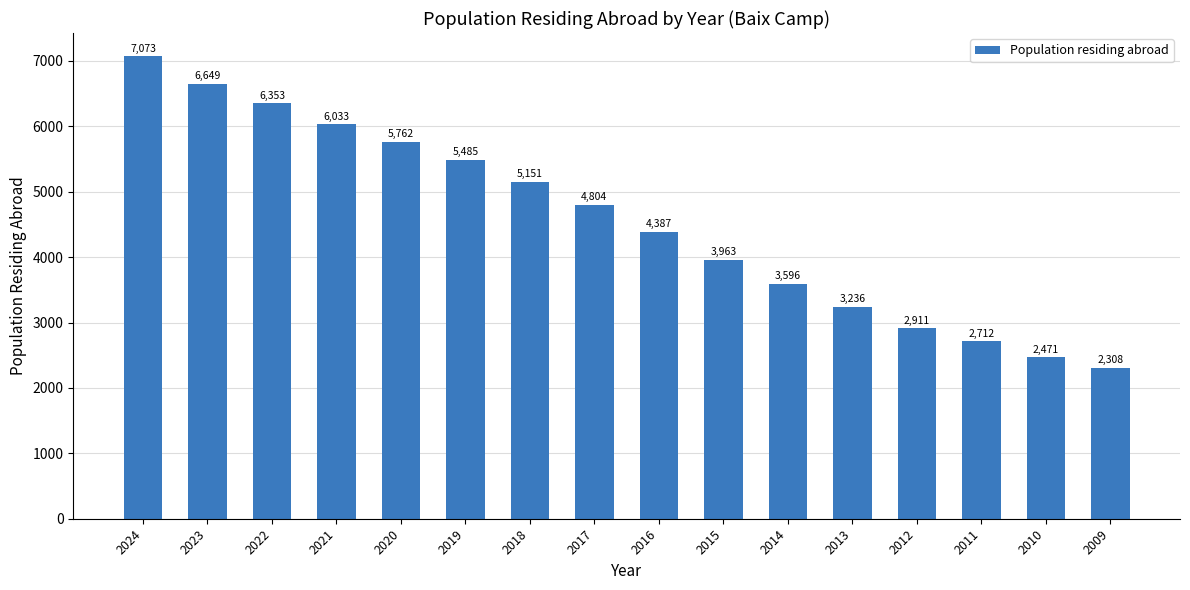

Are the bars horizontal?

No